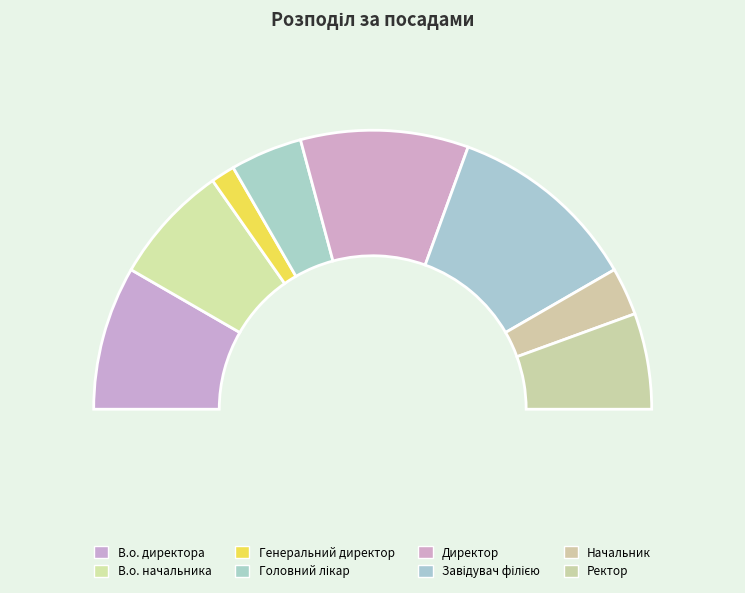

What percentage is the В.о. начальника slice, to the nearest percent?

14%